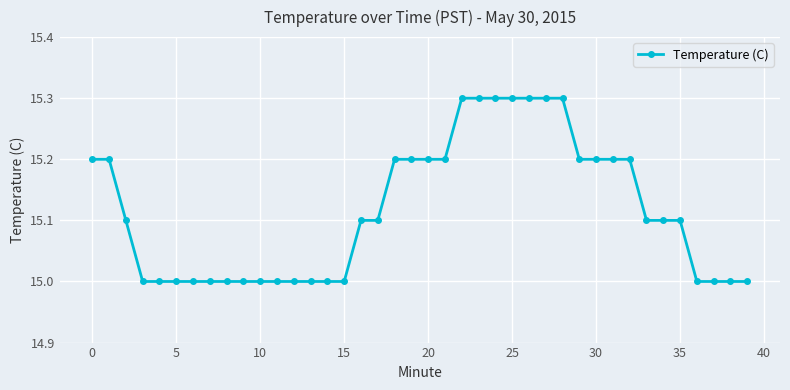

What is the maximum value shown in the chart?

15.3